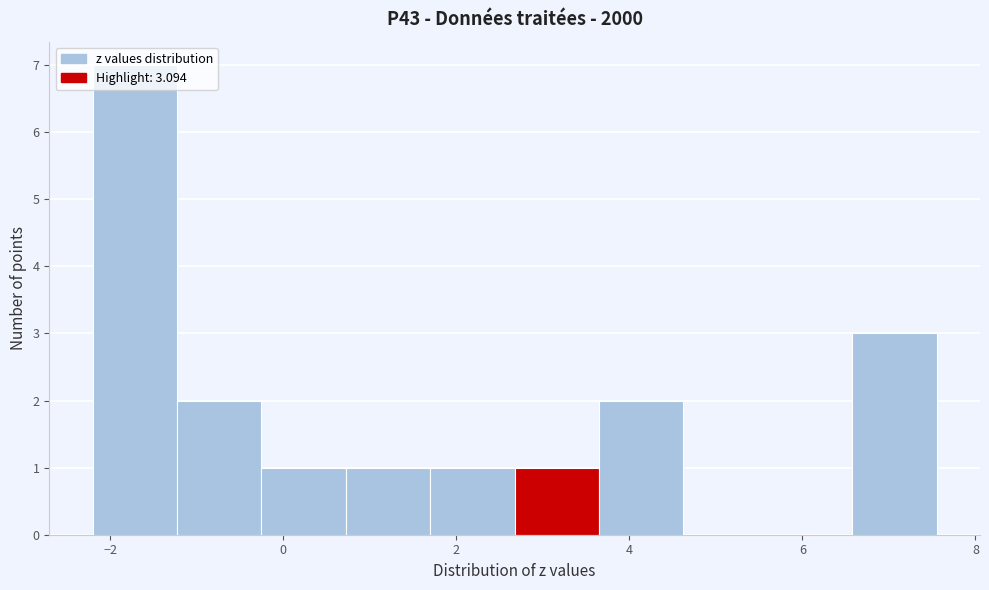

What is the height of the bar covering 2.6 to 3.6 on the x-axis? Neither the bar edges nor the heights are printed on the chart, so give them approximately, as read against the axes.

1